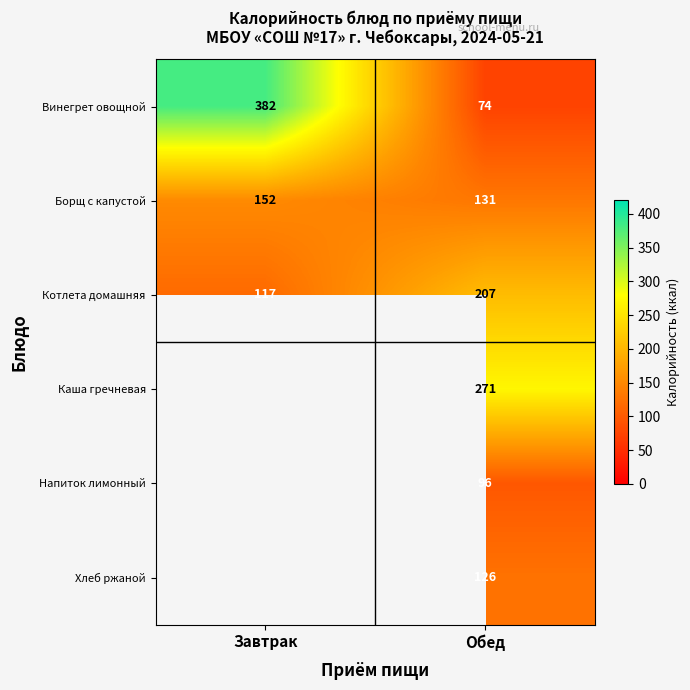

Which has a higher value, Завтрак or Обед?

Завтрак